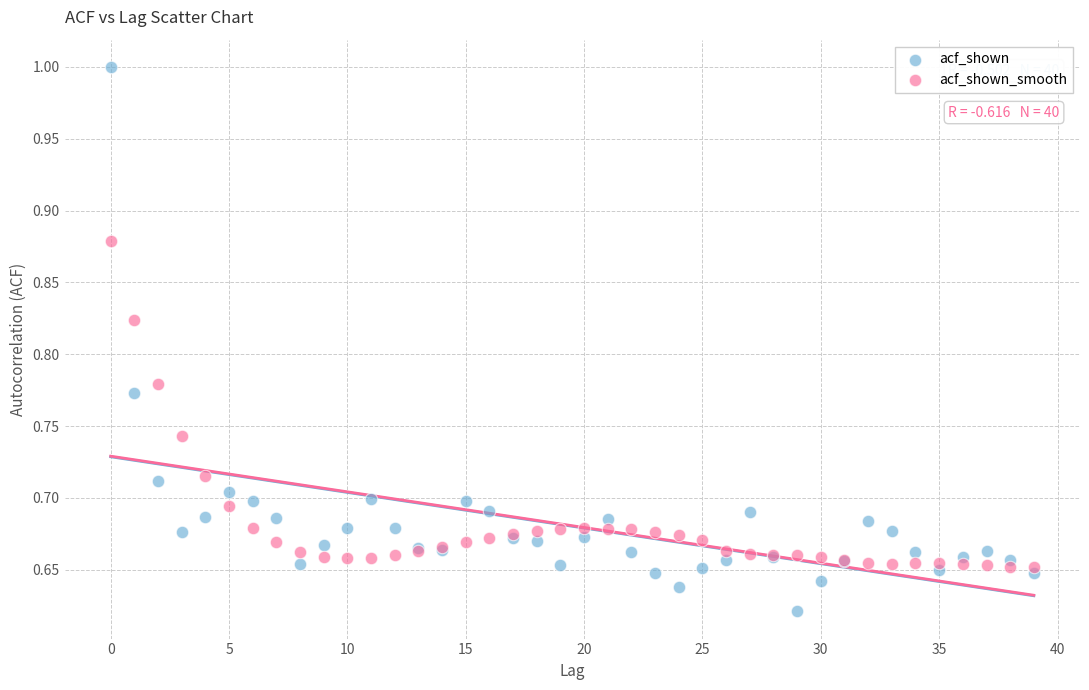

Which series reaches the minimum Y coordinate?

acf_shown